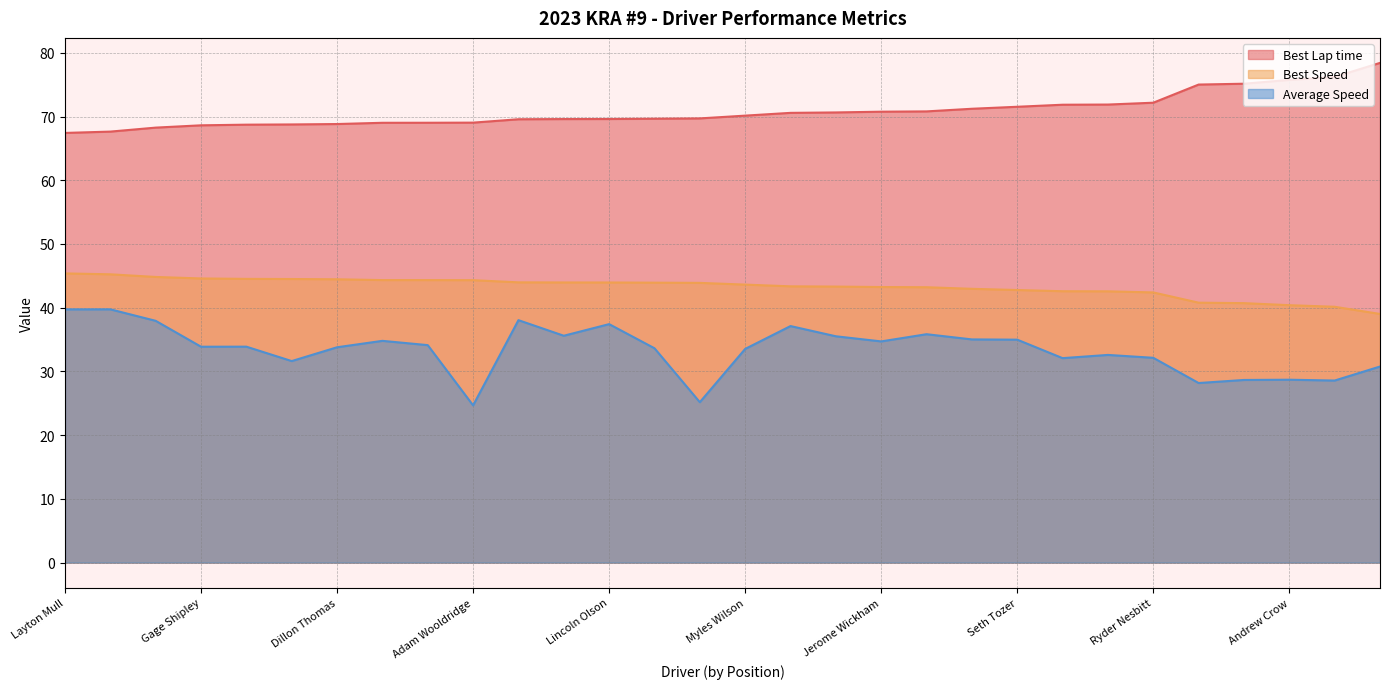

Is it true that Best Speed equals 73.9 at Cooper Mull?

False